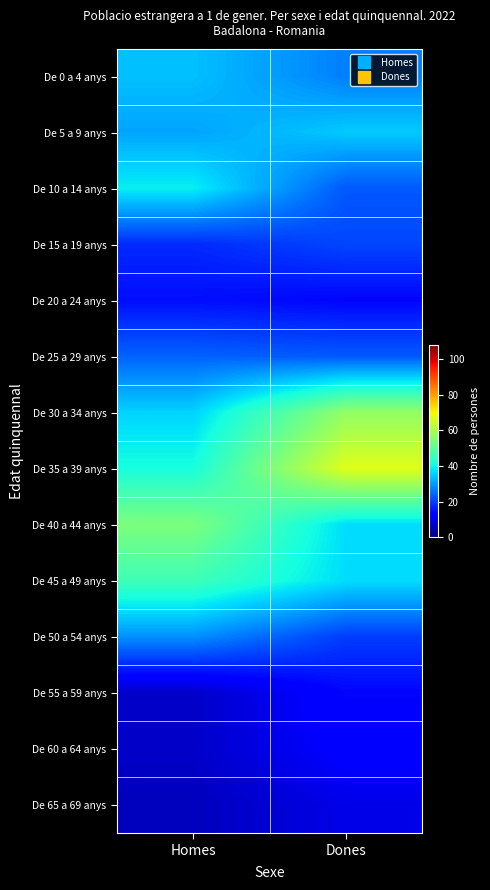

Reading left to right, list all the values displayed in this chart.

De 0 a 4 anys: Homes=34	Dones=27
De 5 a 9 anys: Homes=31	Dones=35
De 10 a 14 anys: Homes=39	Dones=23
De 15 a 19 anys: Homes=18	Dones=21
De 20 a 24 anys: Homes=15	Dones=14
De 25 a 29 anys: Homes=24	Dones=23
De 30 a 34 anys: Homes=36	Dones=57
De 35 a 39 anys: Homes=41	Dones=67
De 40 a 44 anys: Homes=54	Dones=37
De 45 a 49 anys: Homes=46	Dones=37
De 50 a 54 anys: Homes=29	Dones=20
De 55 a 59 anys: Homes=7	Dones=14
De 60 a 64 anys: Homes=7	Dones=13
De 65 a 69 anys: Homes=6	Dones=10